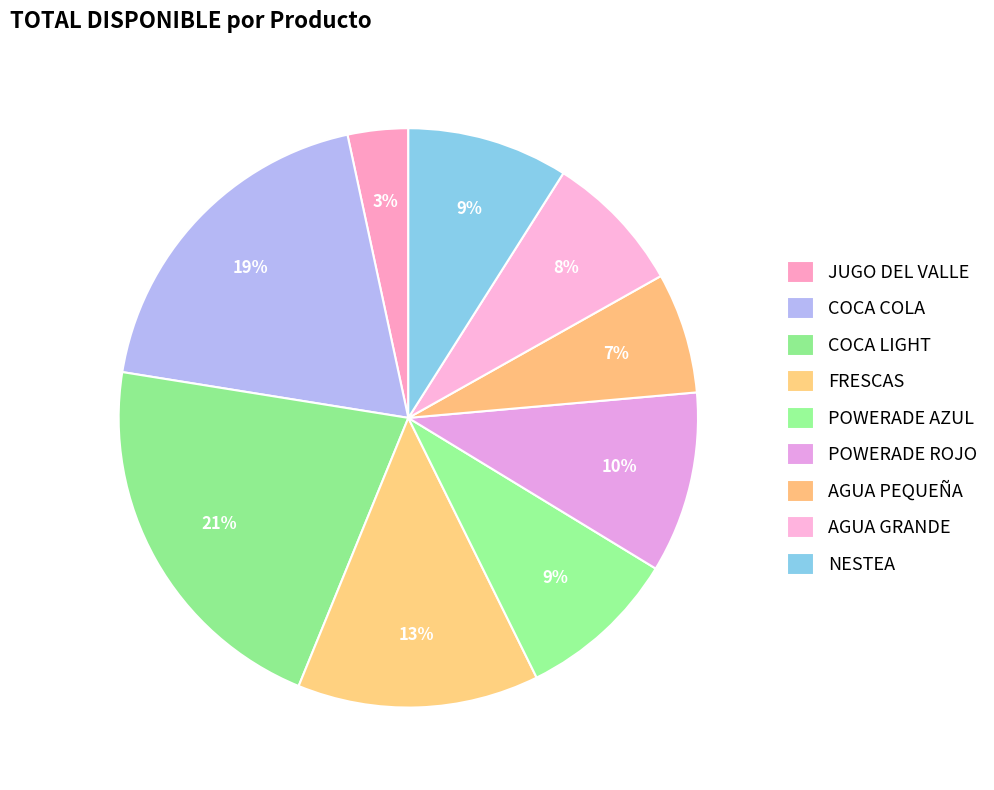

How many slices are in this pie chart?

9